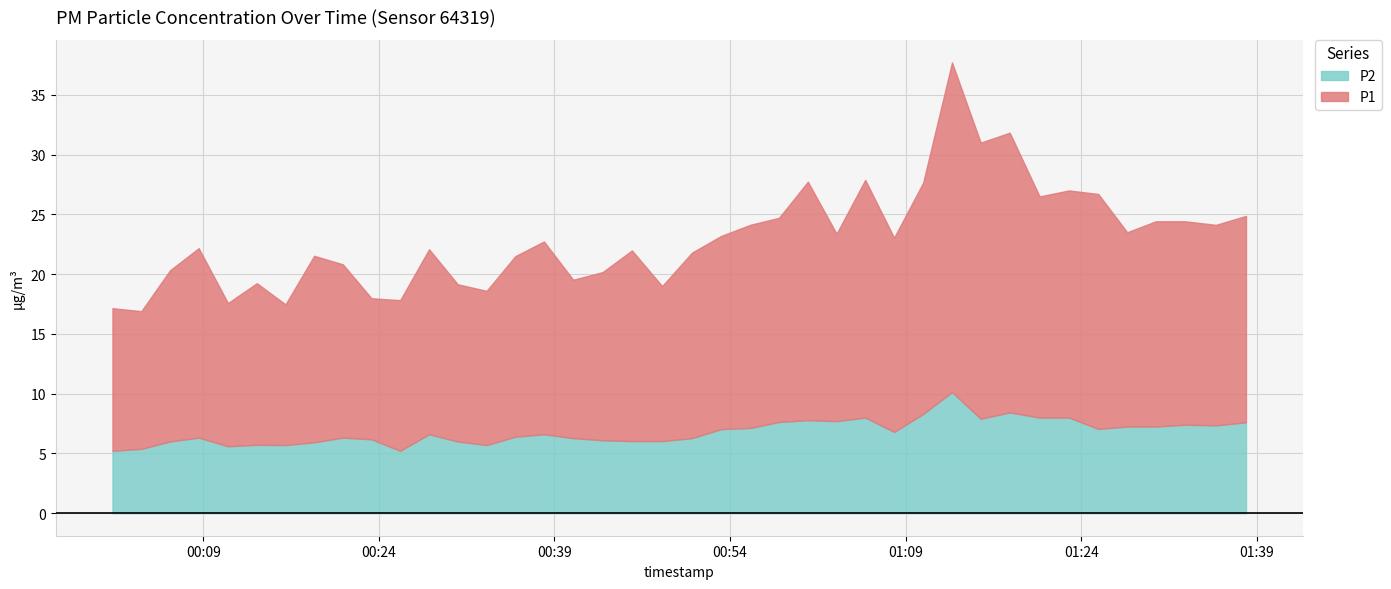

How many data points in P1 are above 15?

26